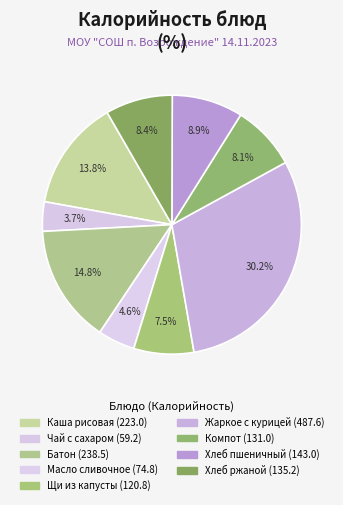

To the nearest percent, what percentage of the pie is Хлеб пшеничный?

9%